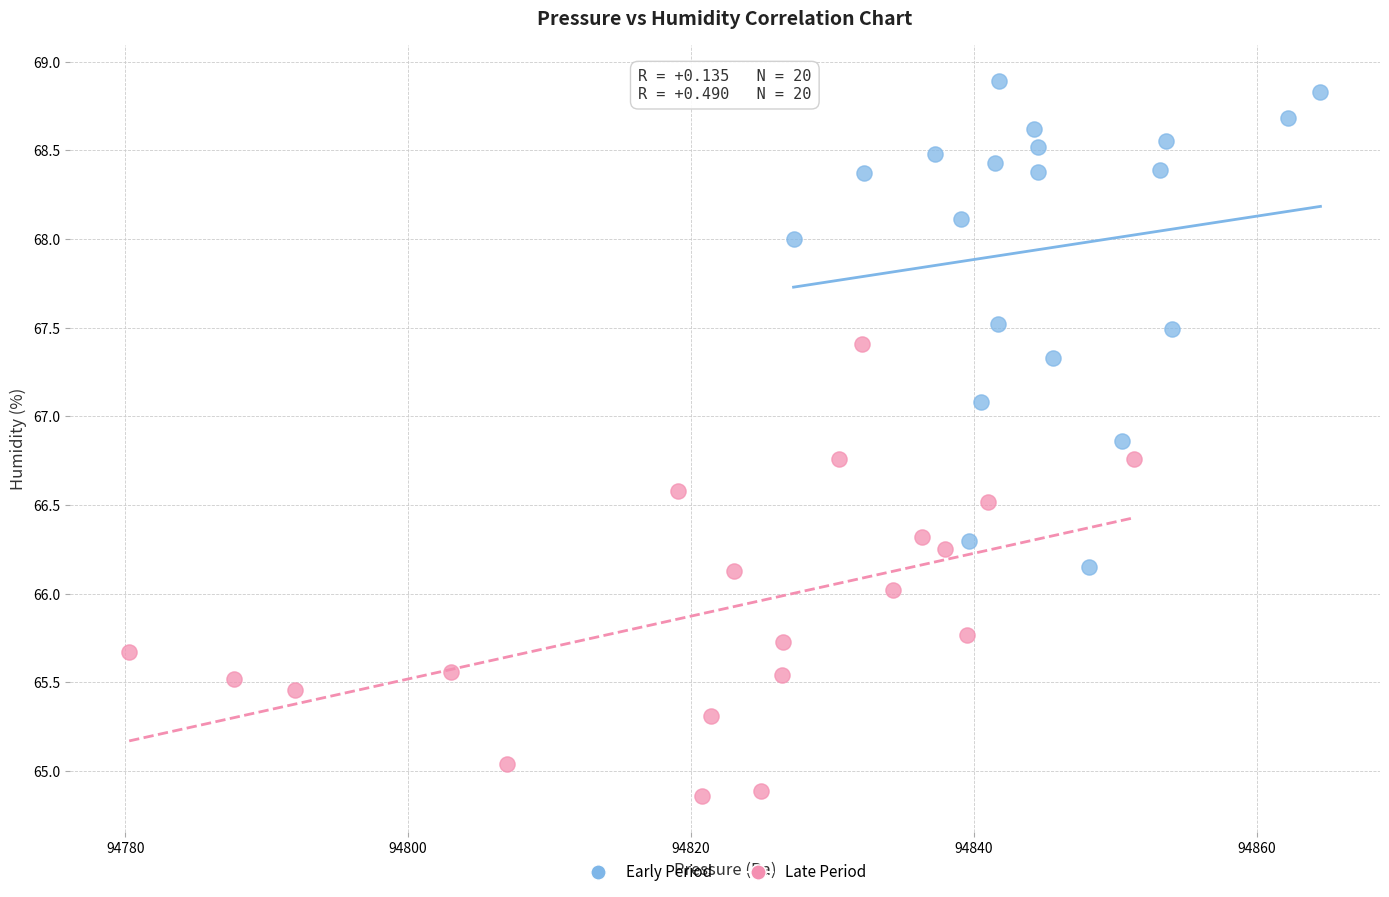

Which series contains the highest Y value?

Early Period